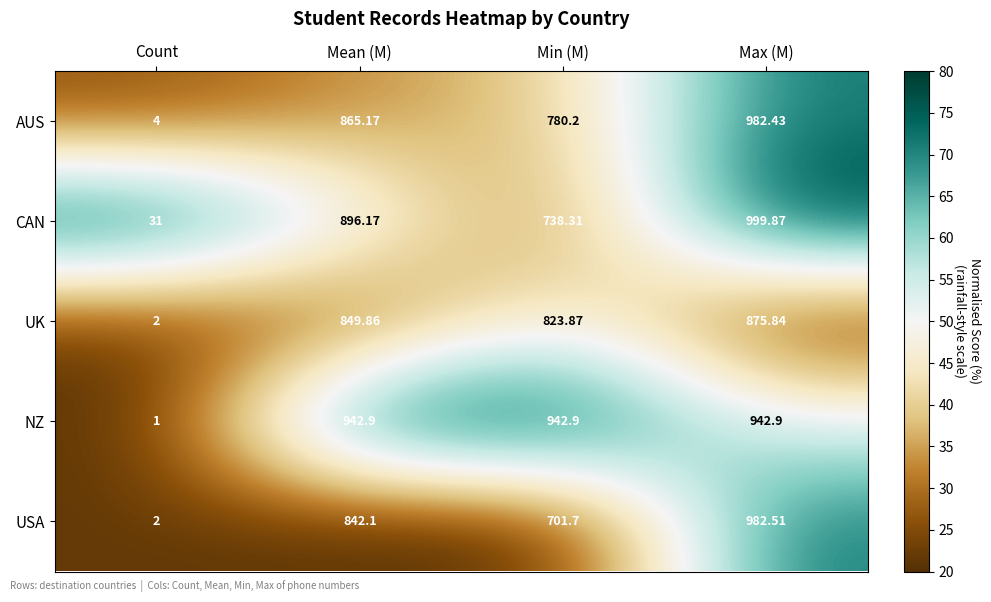

Where is AUS nearest to the value 493?

Min (M)